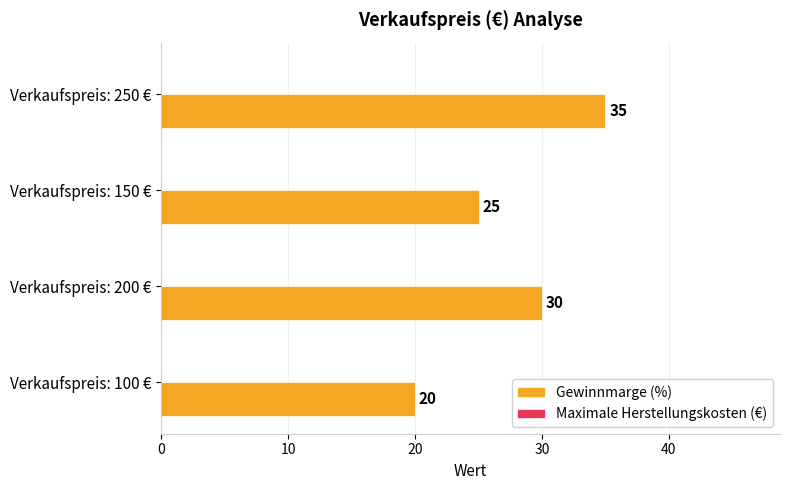

What is the difference between the maximum and minimum values?

15